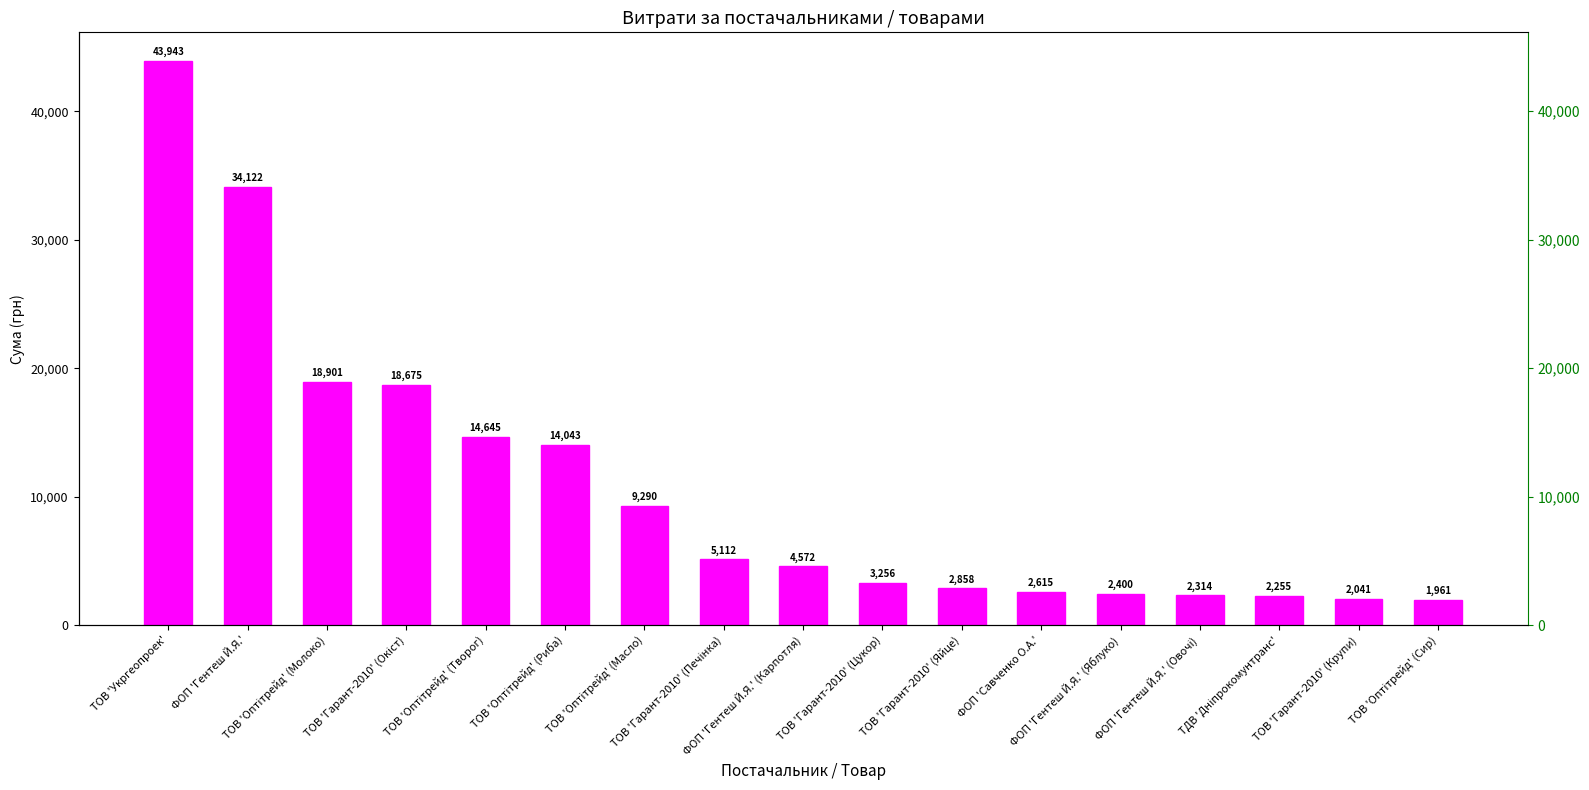

Are the bars grouped side by side (vs. stacked)?

No